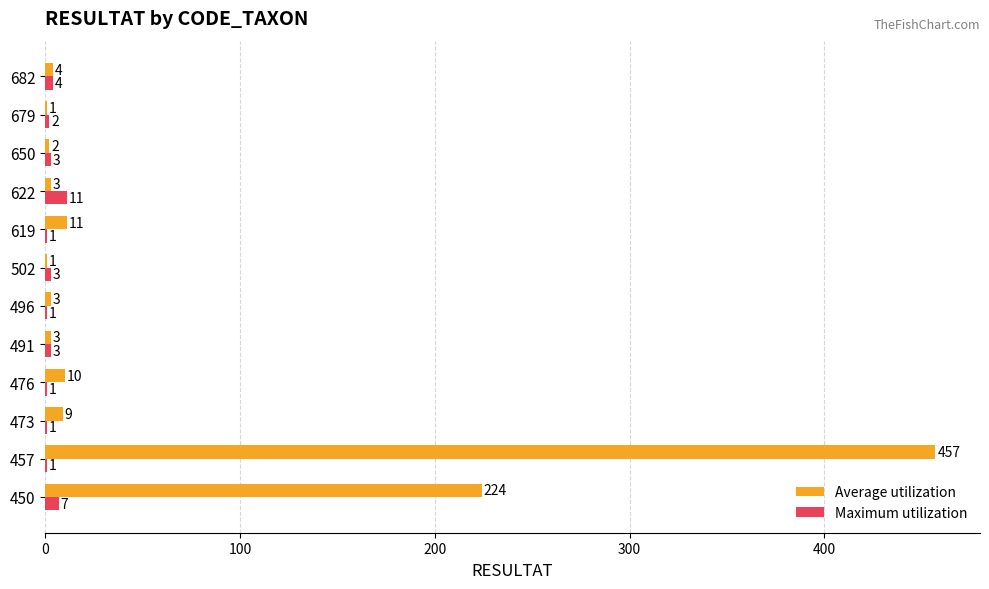

What is the maximum value for Average utilization?

457